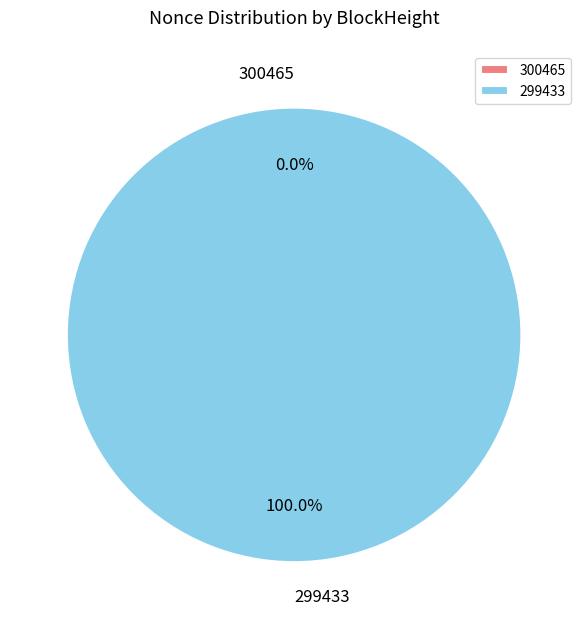

How many slices are in this pie chart?

2